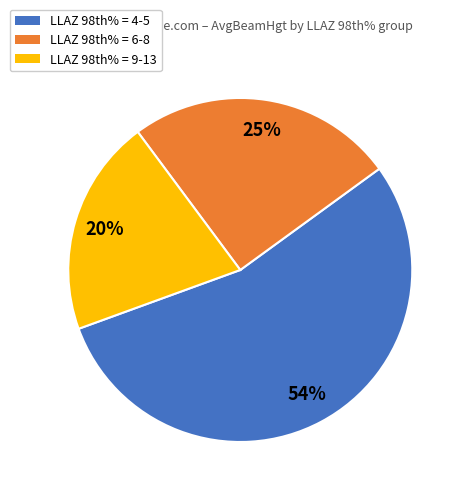

To the nearest percent, what is the average slice percentage?

33%